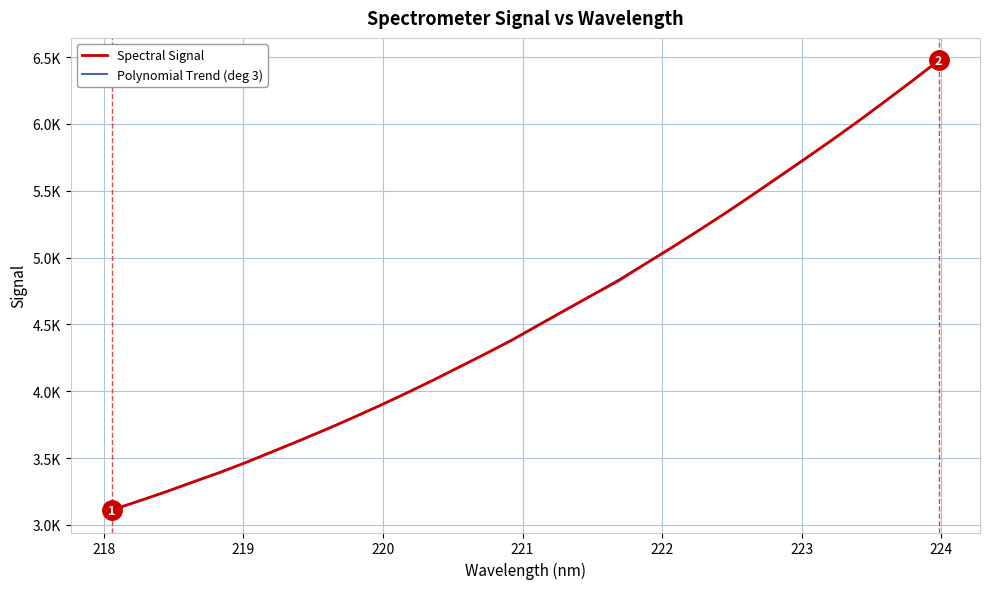

Does the chart have visible grid lines?

Yes